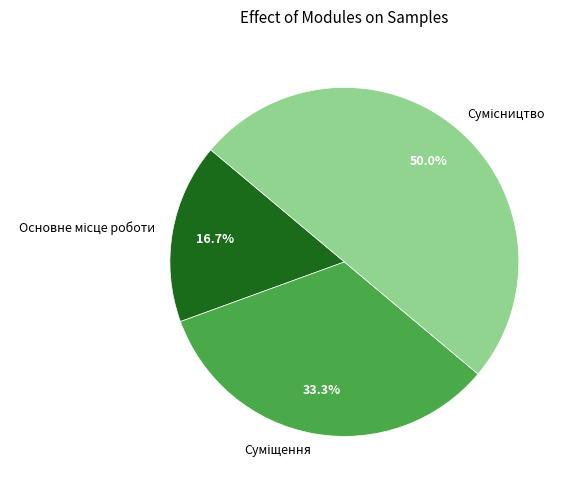

To the nearest percent, what portion does Сумісництво represent?

50%